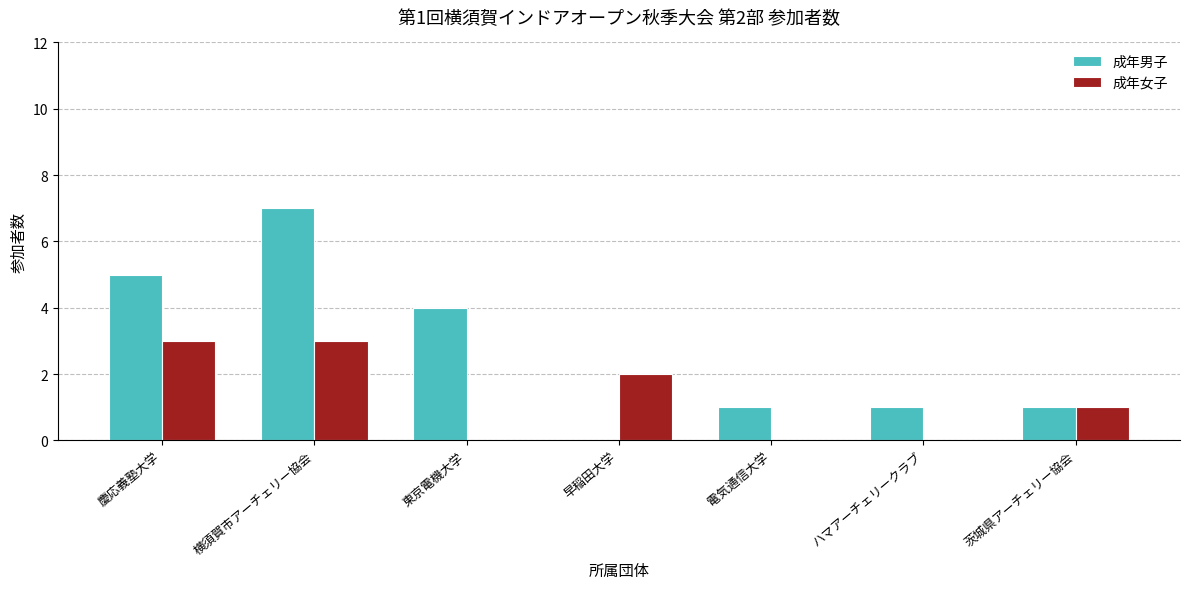

Is it true that 成年女子 equals 5 at 慶応義塾大学?

False